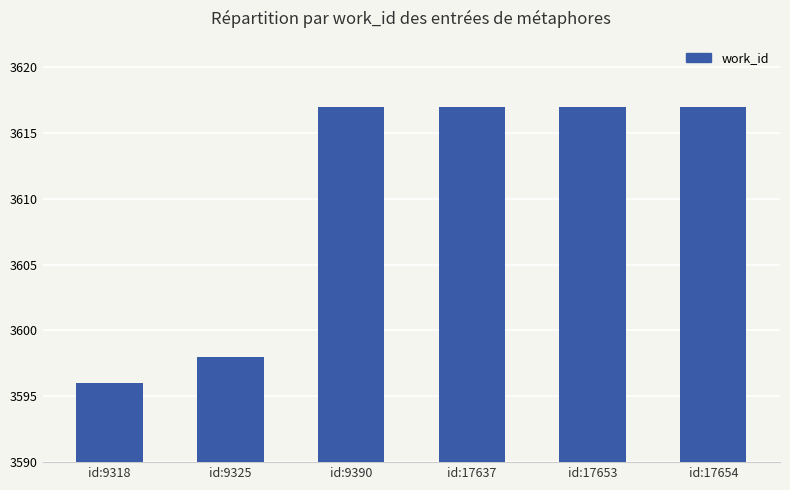

How many series are shown in this chart?

1